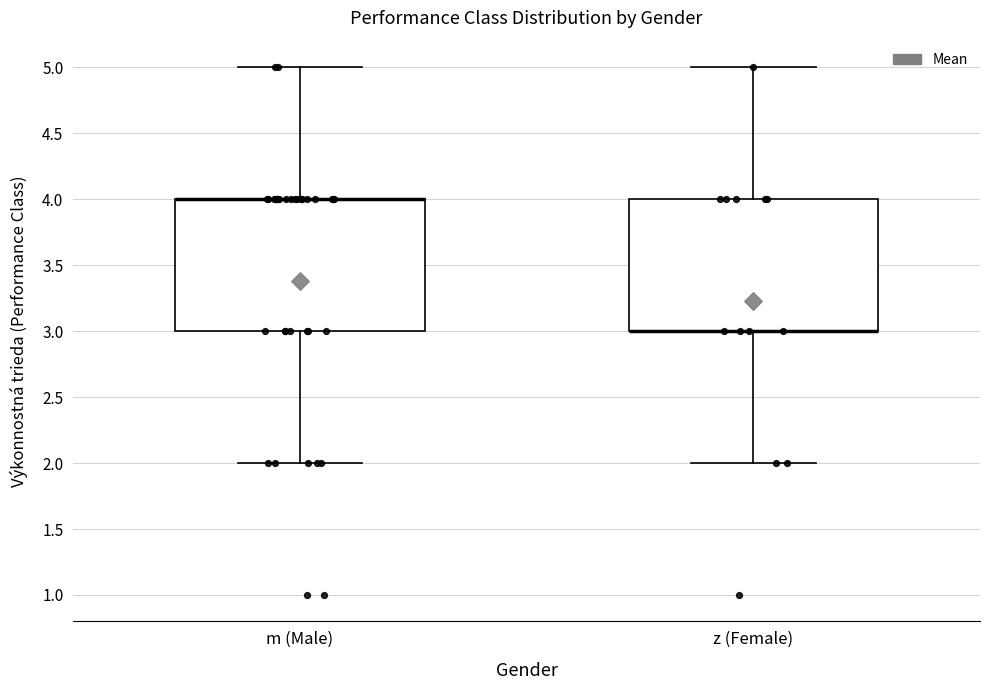

Reading left to right, transcribe this box plot: for each box, give where its median line is, the range the box spans, and where its two whiskers end, as read against the y-axis. The values are not printed on the chart, so give them approximately, as read against the axis.

m (Male): median 4 (drawn on the box's upper edge), box 3 to 4, whiskers 2 to 5
z (Female): median 3 (drawn on the box's lower edge), box 3 to 4, whiskers 2 to 5